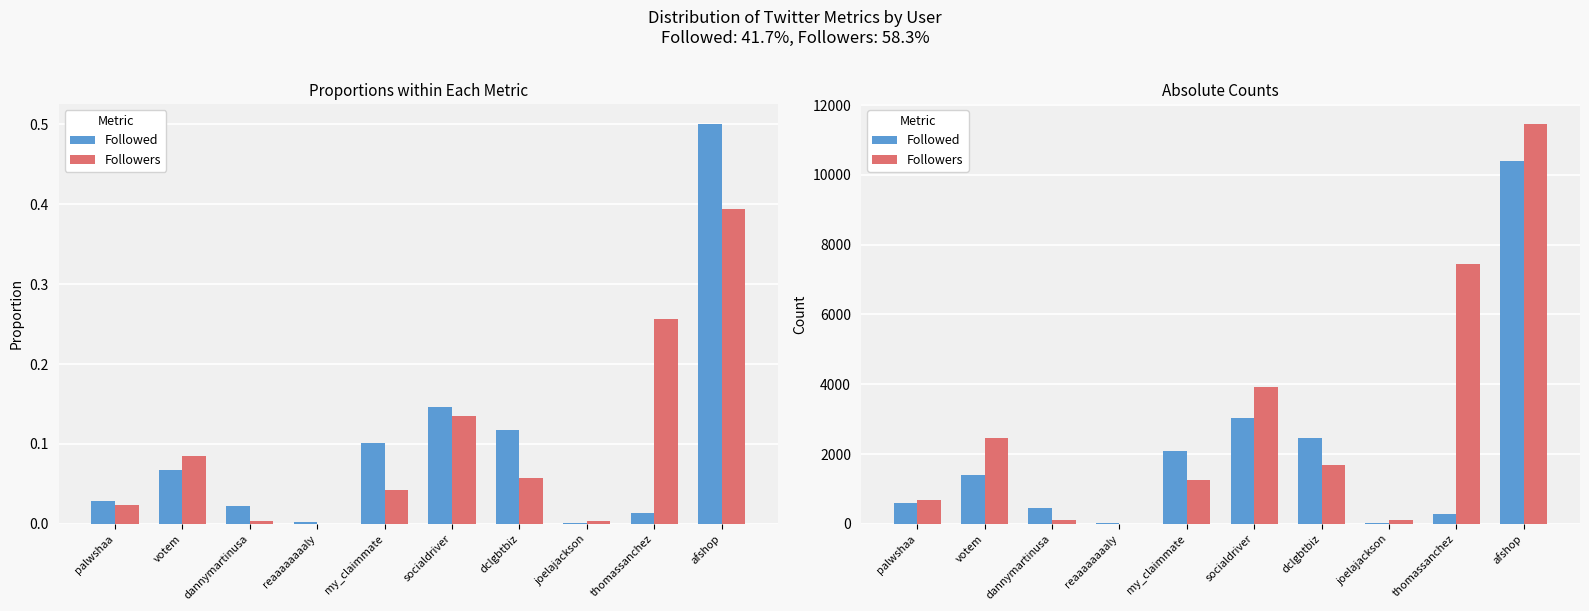

Is it true that Followed equals 2092 at my_claimmate?

True